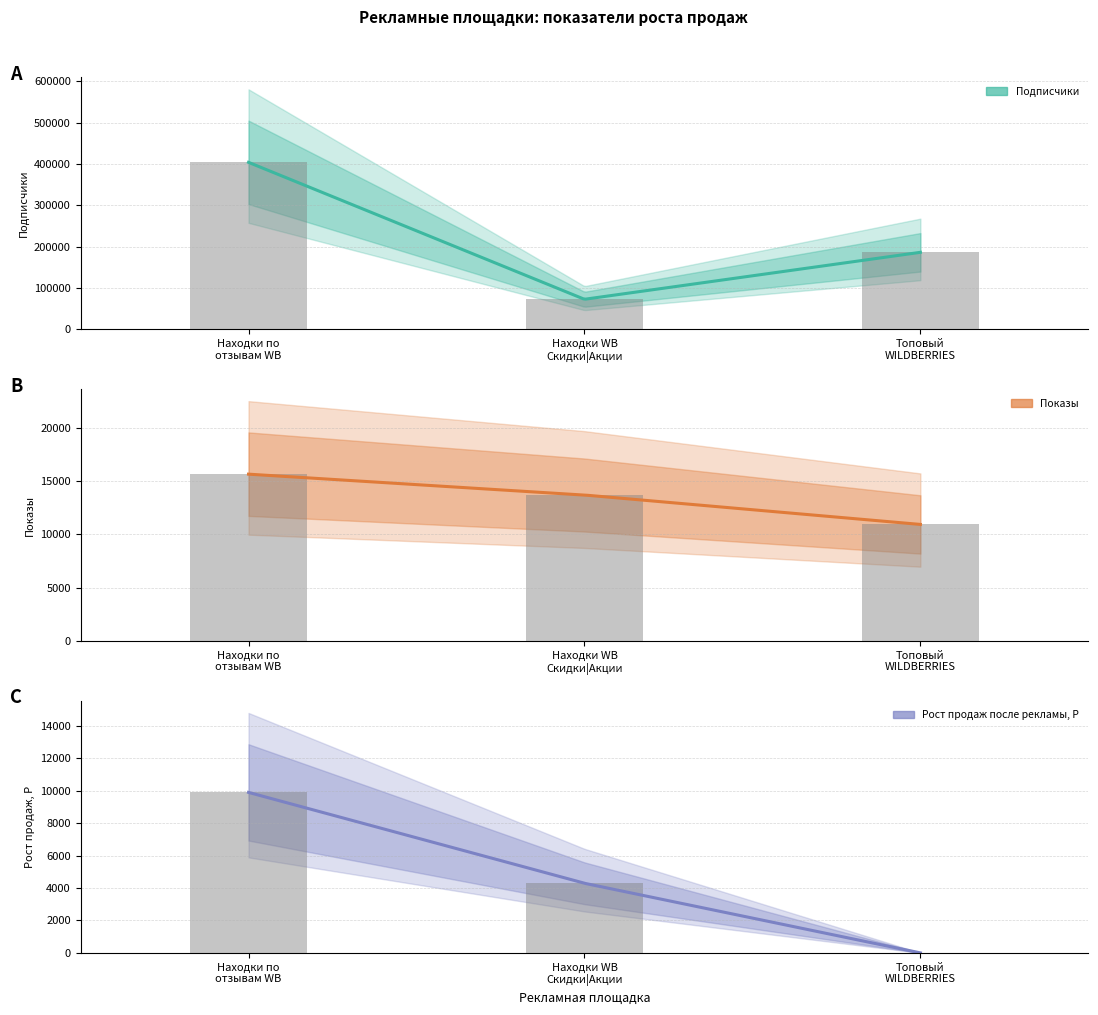

At which category is the sum across all series the highest?

Находки по отзывам WB